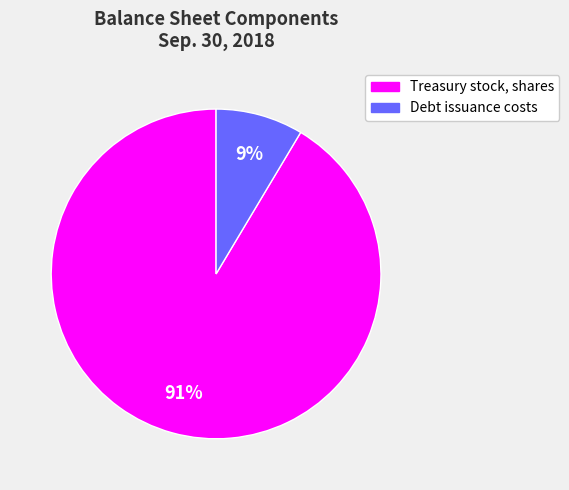

Is Debt issuance costs the majority of the pie?

No